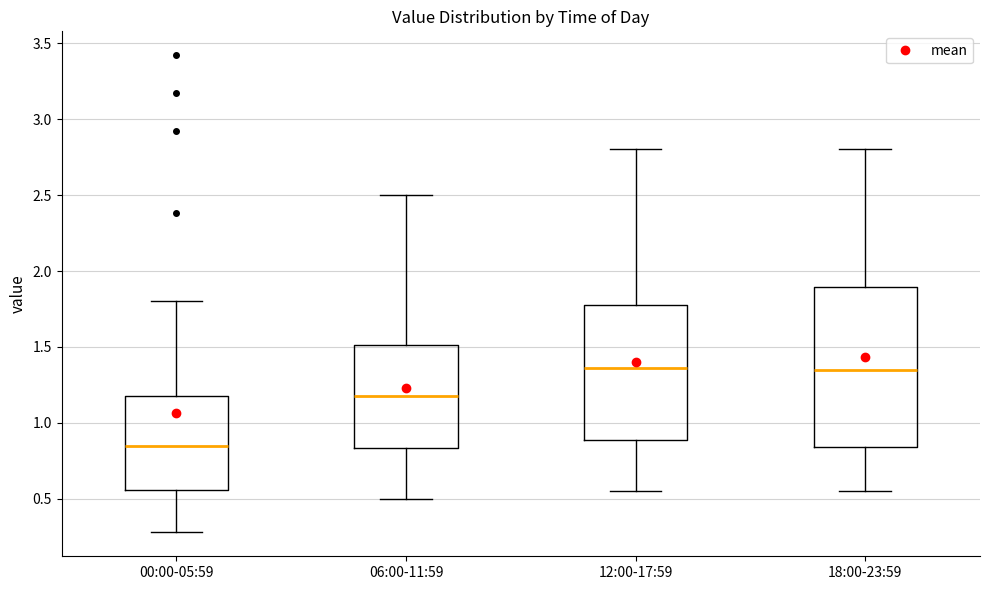

Reading left to right, transcribe this box plot: for each box, give where its median line is, the range the box spans, and where its two whiskers end, as read against the y-axis. The values are not printed on the chart, so give them approximately, as read against the axis.

00:00-05:59: median 0.85, box 0.55 to 1.20, whiskers 0.30 to 1.80
06:00-11:59: median 1.20, box 0.85 to 1.50, whiskers 0.50 to 2.50
12:00-17:59: median 1.35, box 0.90 to 1.80, whiskers 0.55 to 2.80
18:00-23:59: median 1.35, box 0.85 to 1.90, whiskers 0.55 to 2.80